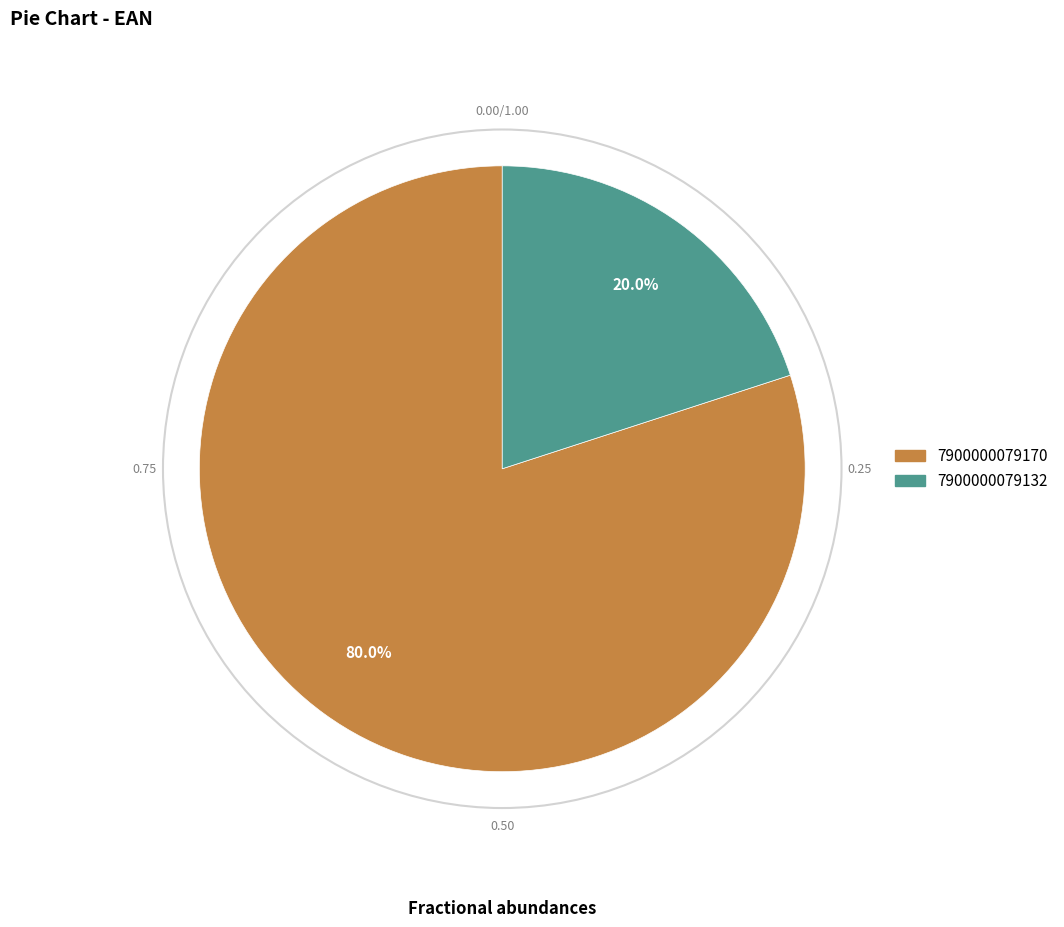

To the nearest percent, what portion does 7900000079132 represent?

20%